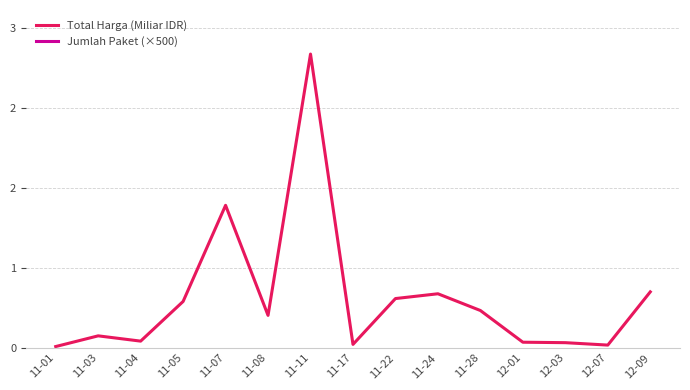

True or false: Jumlah Paket (×500) has more than 0 interior local peaks.

True